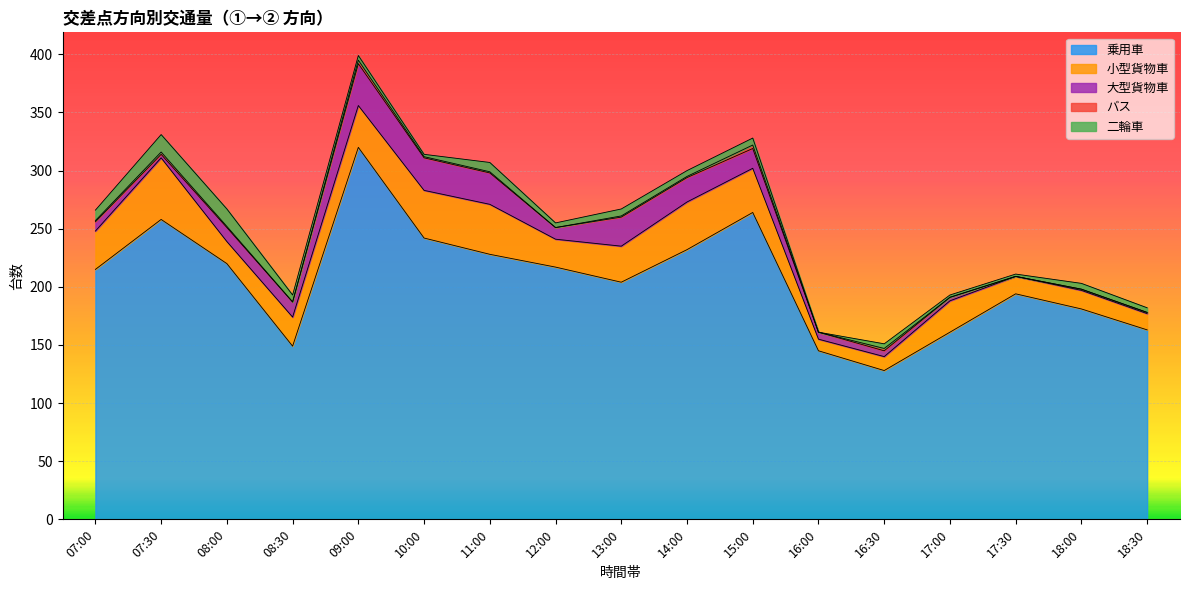

What is the difference between the maximum and minimum values in the バス series?

3